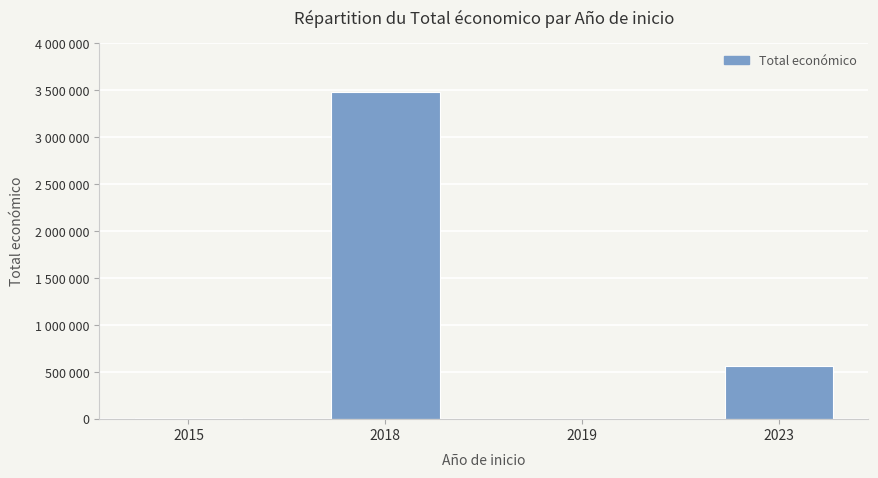

Are the bars horizontal?

No